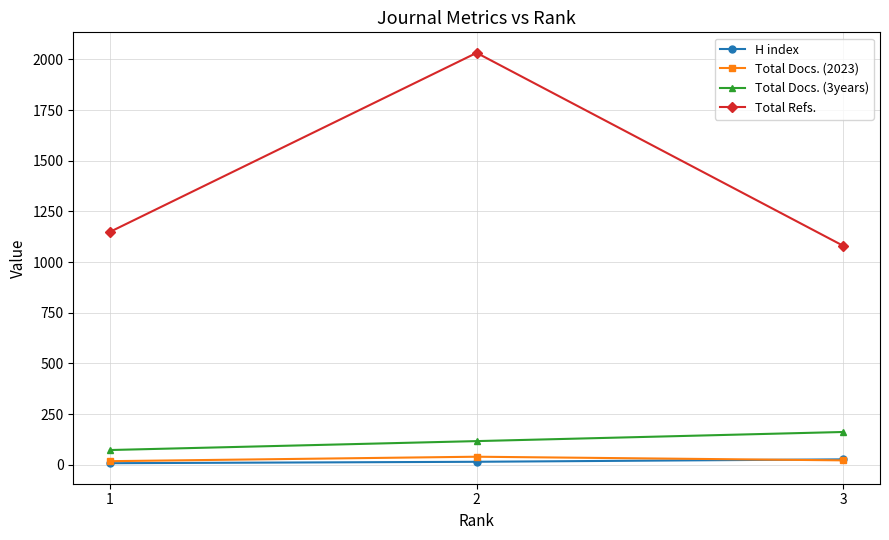

Which series has the largest range (max minus min)?

Total Refs.